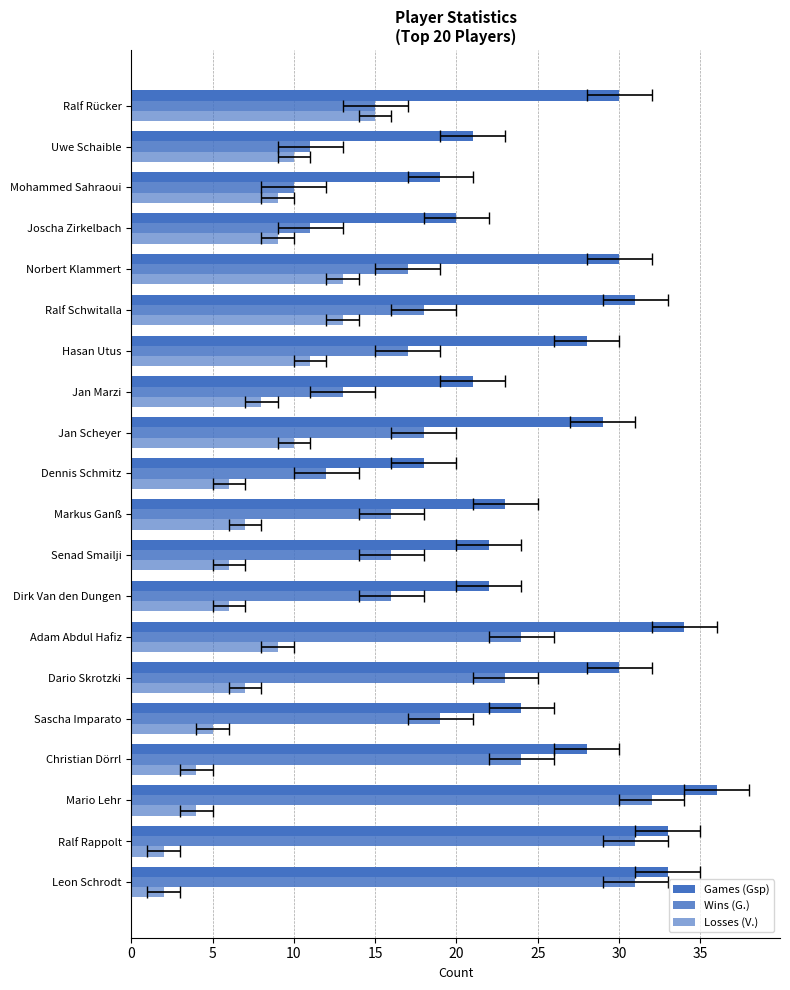

How many data points in Wins (G.) are above 17?

9